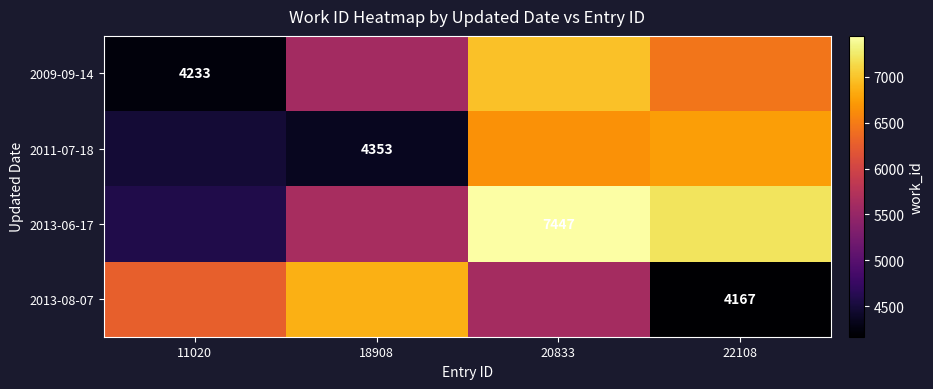

Between 11020 and 20833, which is larger?

20833